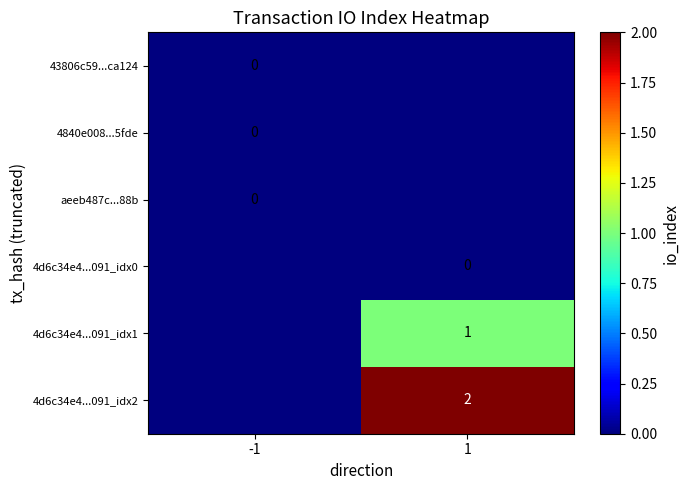

Count the number of data series in this chart.

6